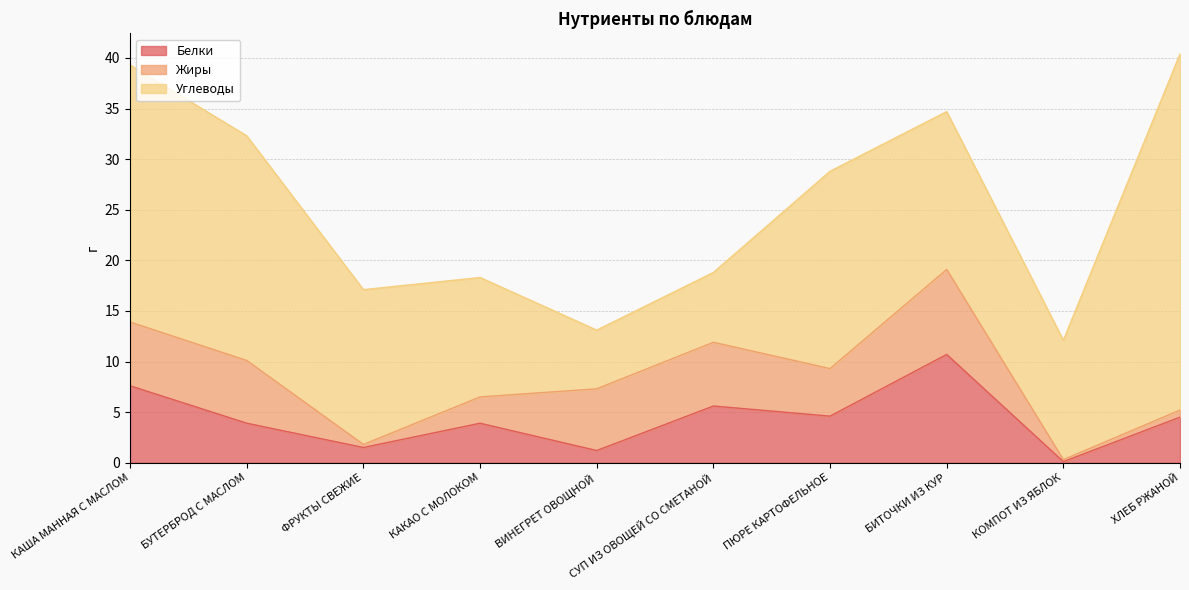

True or false: Белки and Углеводы cross at least once.

False